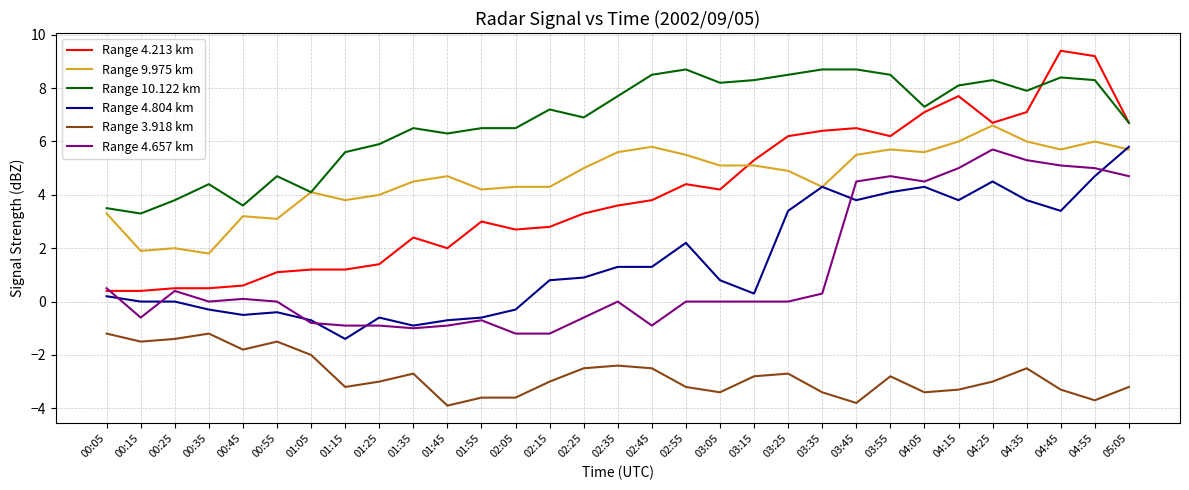

Which category has the highest value in the Range 4.657 km series?

04:25